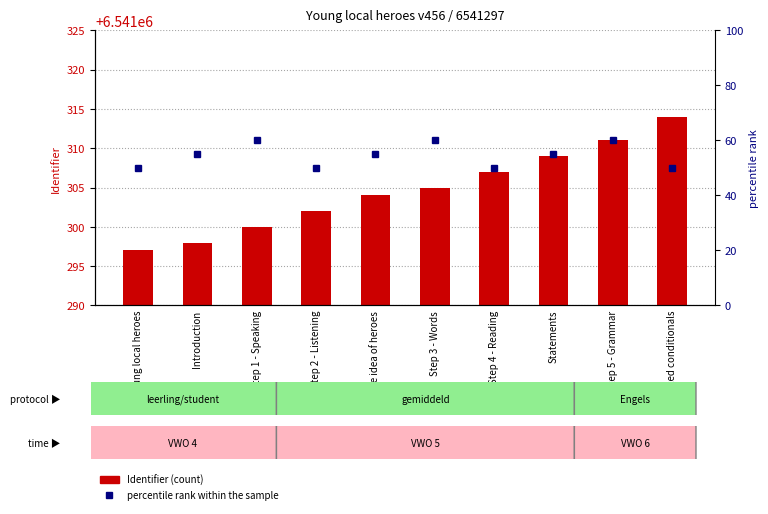

Reading left to right, transcribe all the data shown in this chart.

Identifier (count): Young local heroes=6541297	Introduction=6541298	Step 1 - Speaking=6541300	Step 2 - Listening=6541302	The idea of heroes=6541304	Step 3 - Words=6541305	Step 4 - Reading=6541307	Statements=6541309	Step 5 - Grammar=6541311	Mixed conditionals=6541314
percentile rank within the sample: Young local heroes=50	Introduction=55	Step 1 - Speaking=60	Step 2 - Listening=50	The idea of heroes=55	Step 3 - Words=60	Step 4 - Reading=50	Statements=55	Step 5 - Grammar=60	Mixed conditionals=50